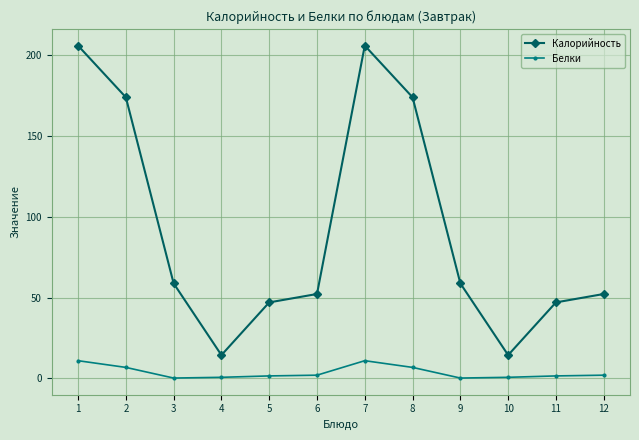

Is the value of Белки at 12 greater than the value of Калорийность at 9?

No